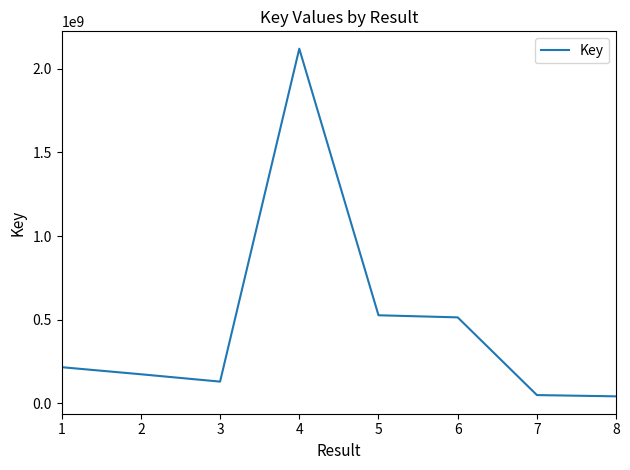

What is the approximate value at 4?

2120109306